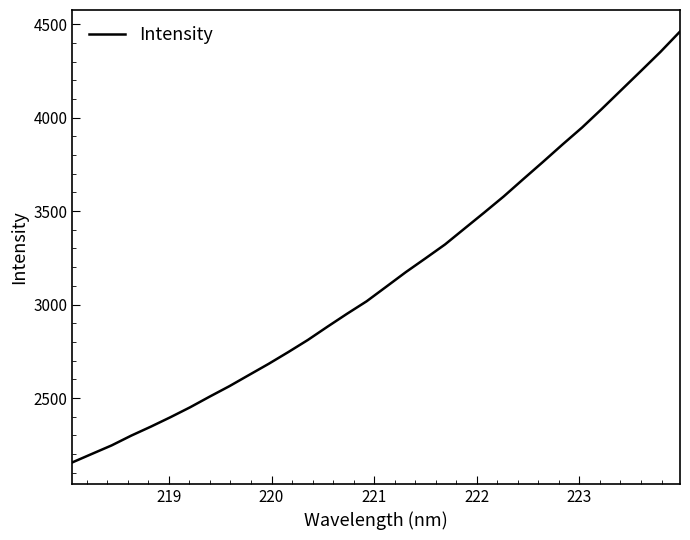

What is the maximum value shown in the chart?

4460.5